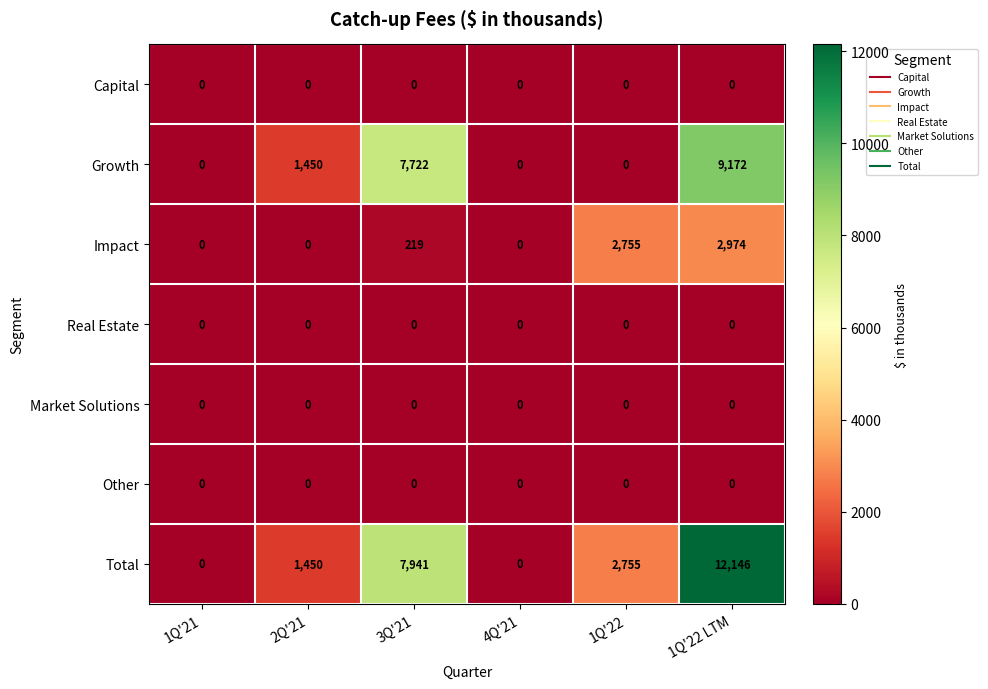

What is the difference between the maximum and minimum values in the Total series?

12146